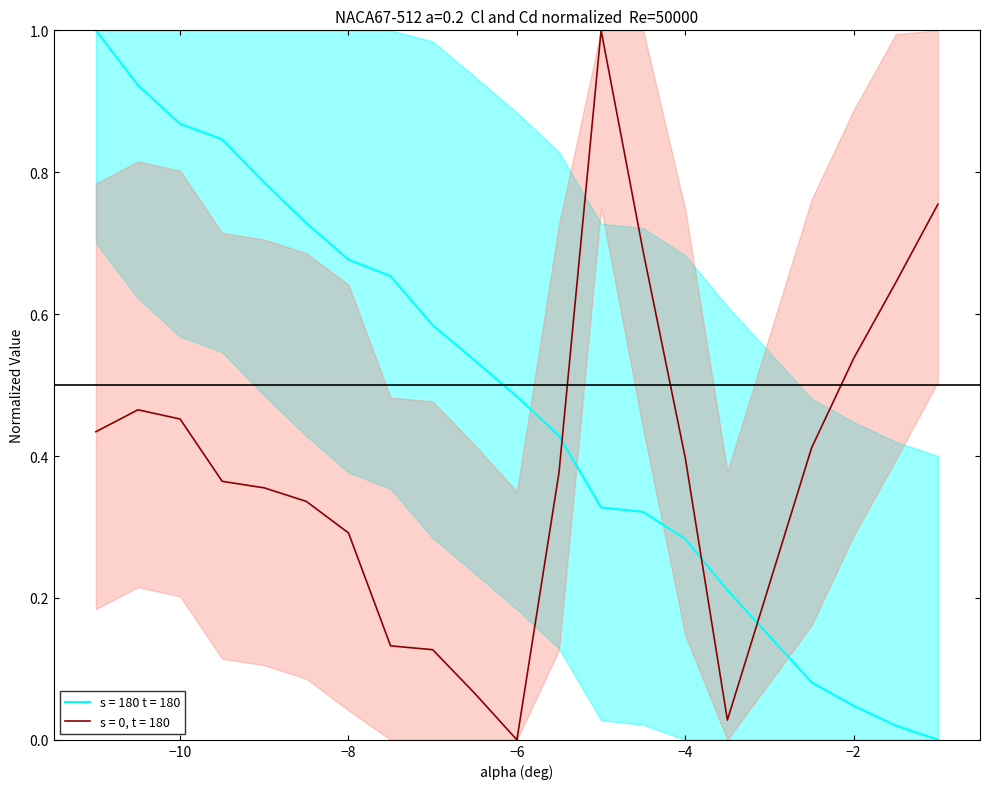

True or false: s = 180 t = 180 and s = 0, t = 180 cross at least once.

True